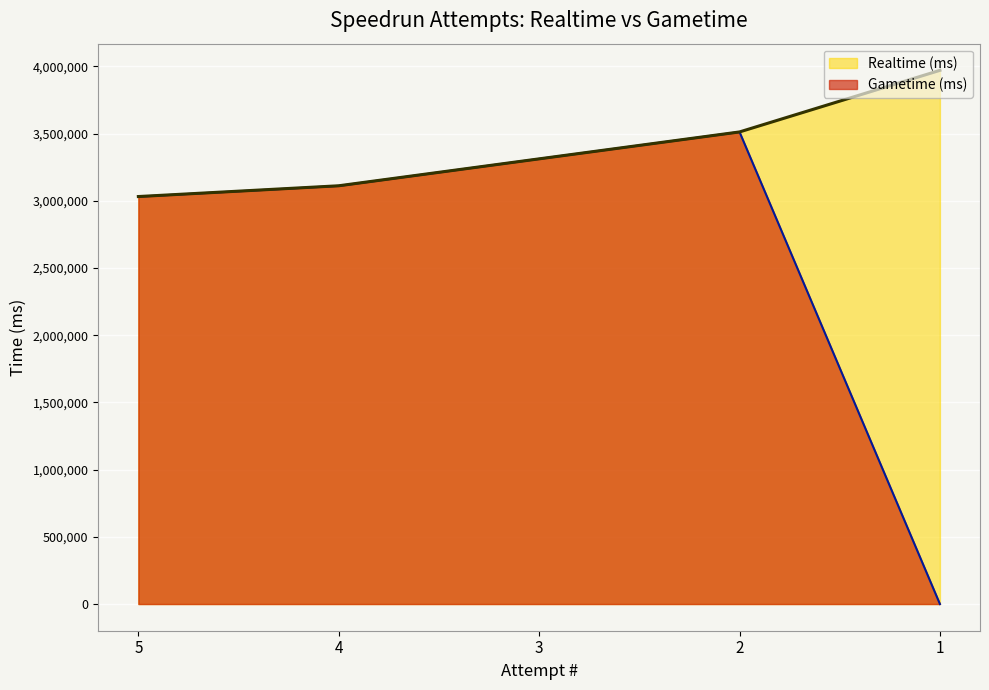

What is the spread (max minus min) of values at 1?

3970475